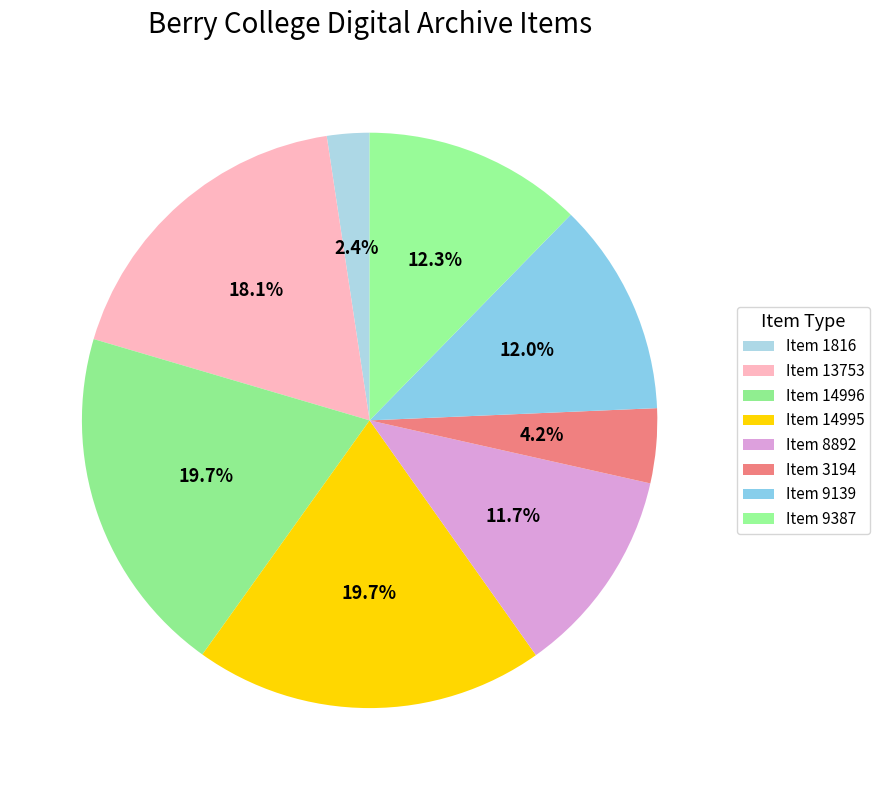

Is it true that Item 3194 is 14% of the pie?

False